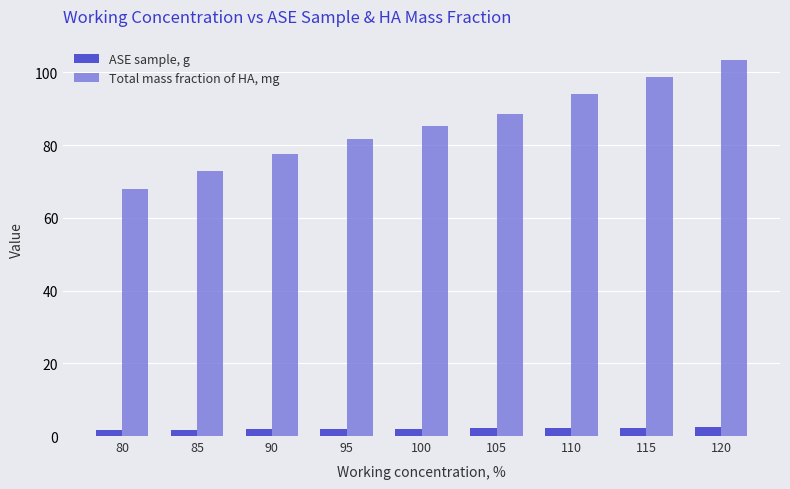

How many bars are there in total?

18